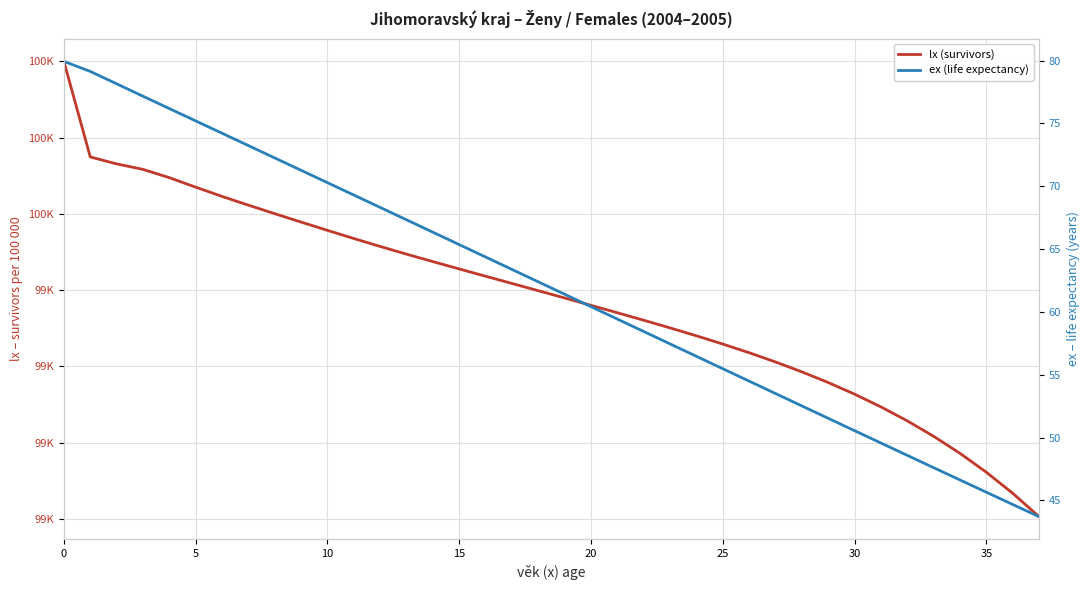

Is the value of ex (life expectancy) at 14 greater than the value of lx (survivors) at 13?

No